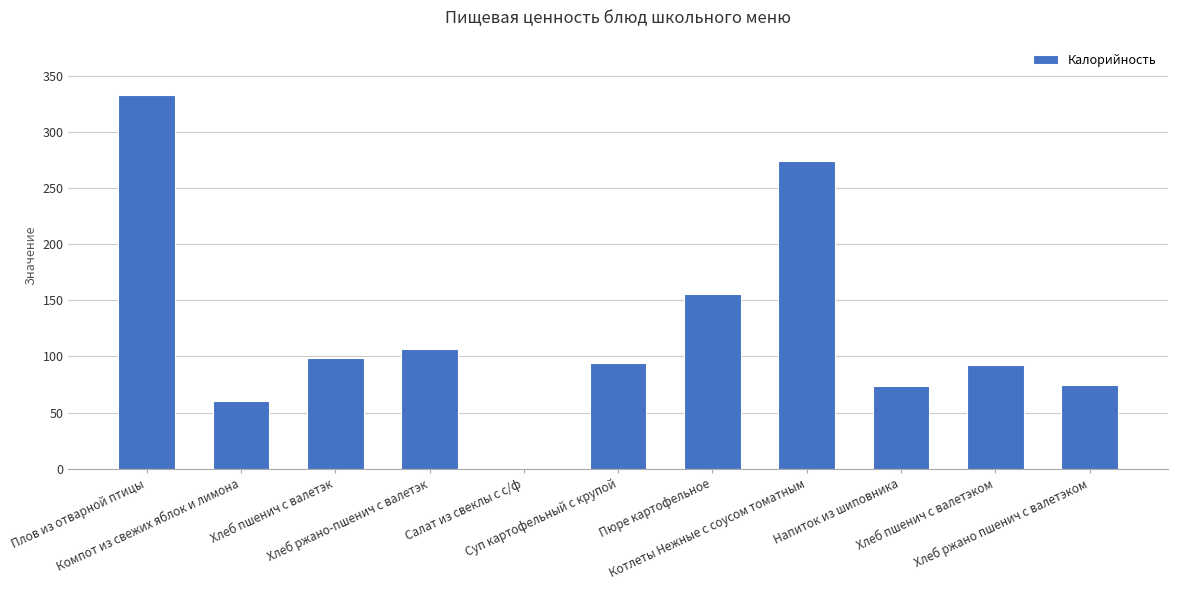

What is the sum of all values?

1363.8